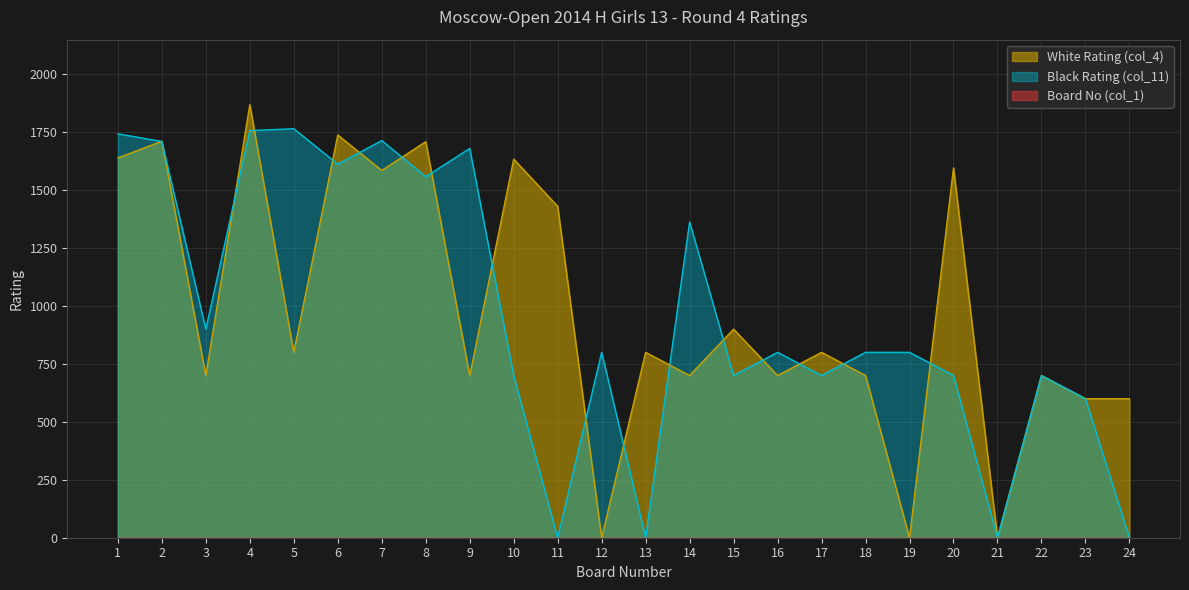

What is the average value of the White Rating (col_4) series?

984